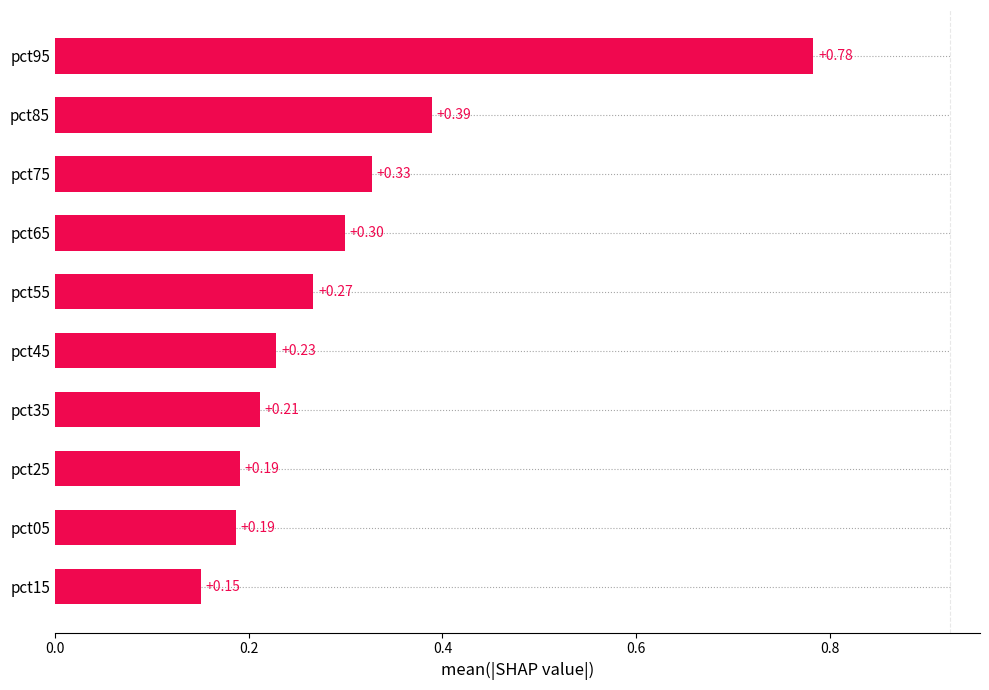

Are the bars grouped side by side (vs. stacked)?

No